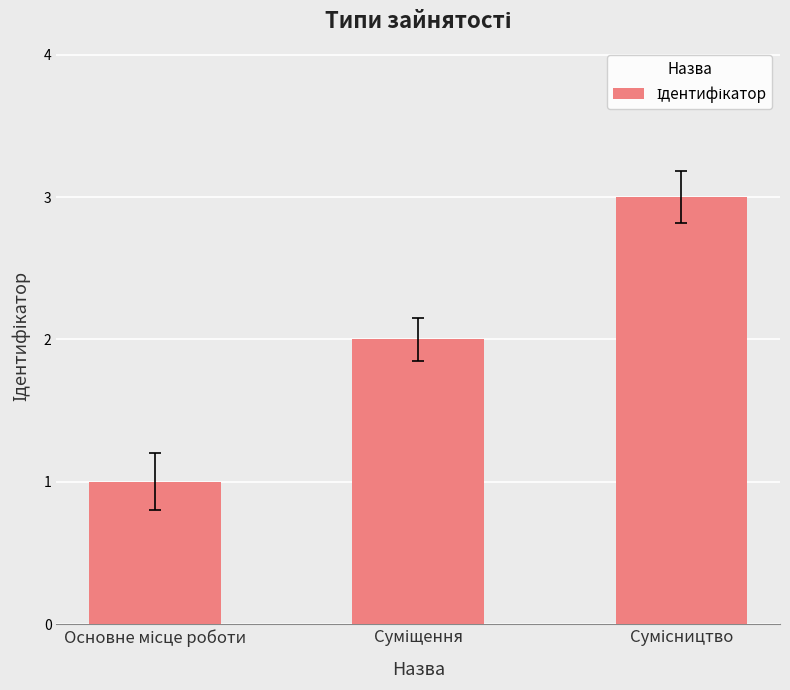

What is the maximum value shown in the chart?

3